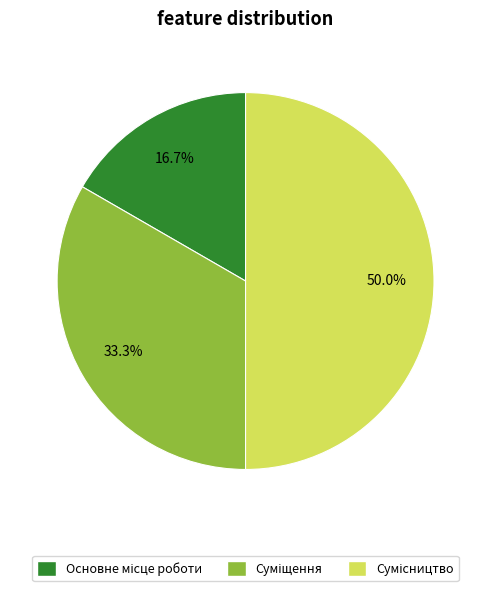

How many slices are in this pie chart?

3